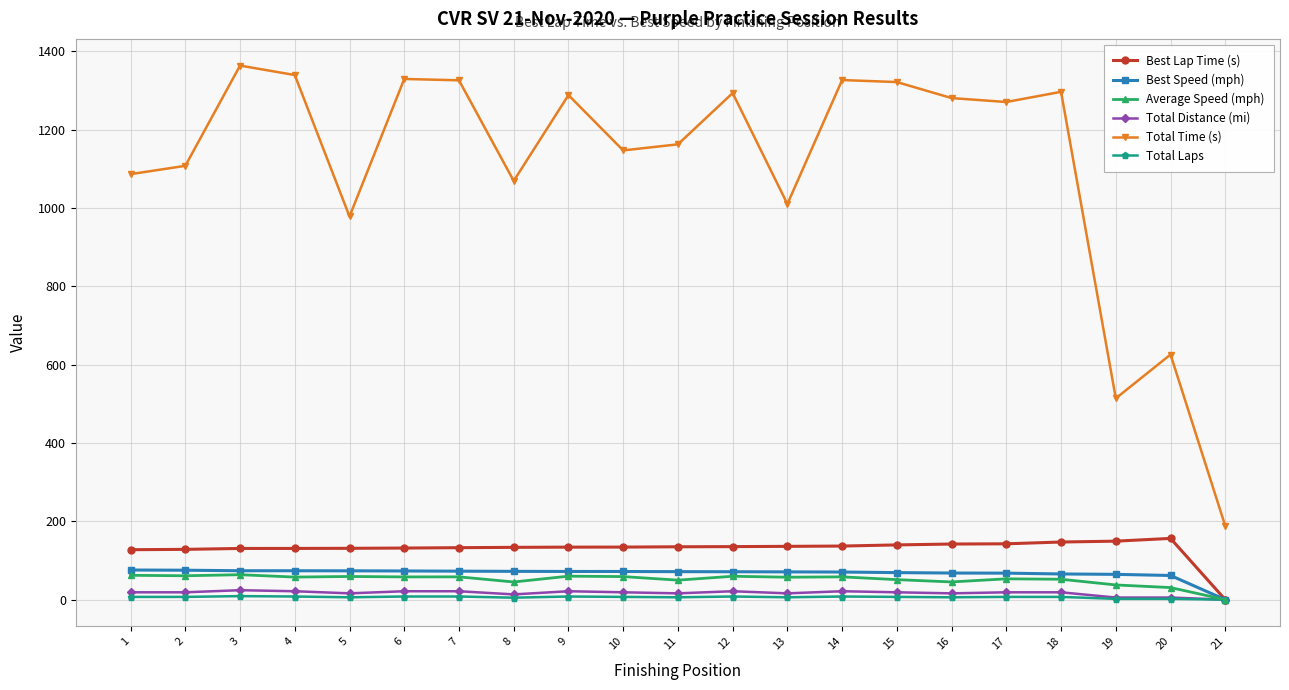

The Total Time (s) series shows 1162.7 at 11. True or false?

True